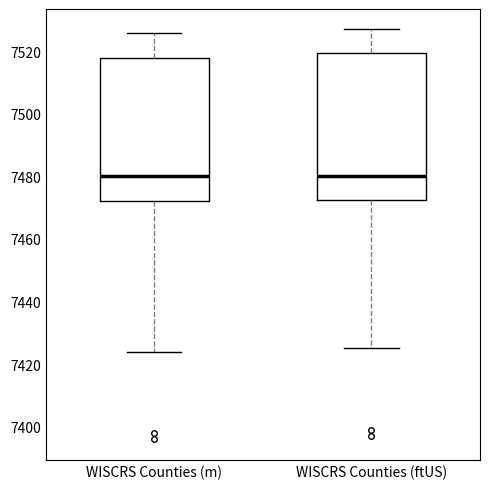

Reading left to right, transcribe this box plot: for each box, give where its median line is, the range the box spans, and where its two whiskers end, as read against the y-axis. The values are not printed on the chart, so give them approximately, as read against the axis.

WISCRS Counties (m): median 7480, box 7472 to 7518, whiskers 7424 to 7526
WISCRS Counties (ftUS): median 7480, box 7472 to 7520, whiskers 7426 to 7528